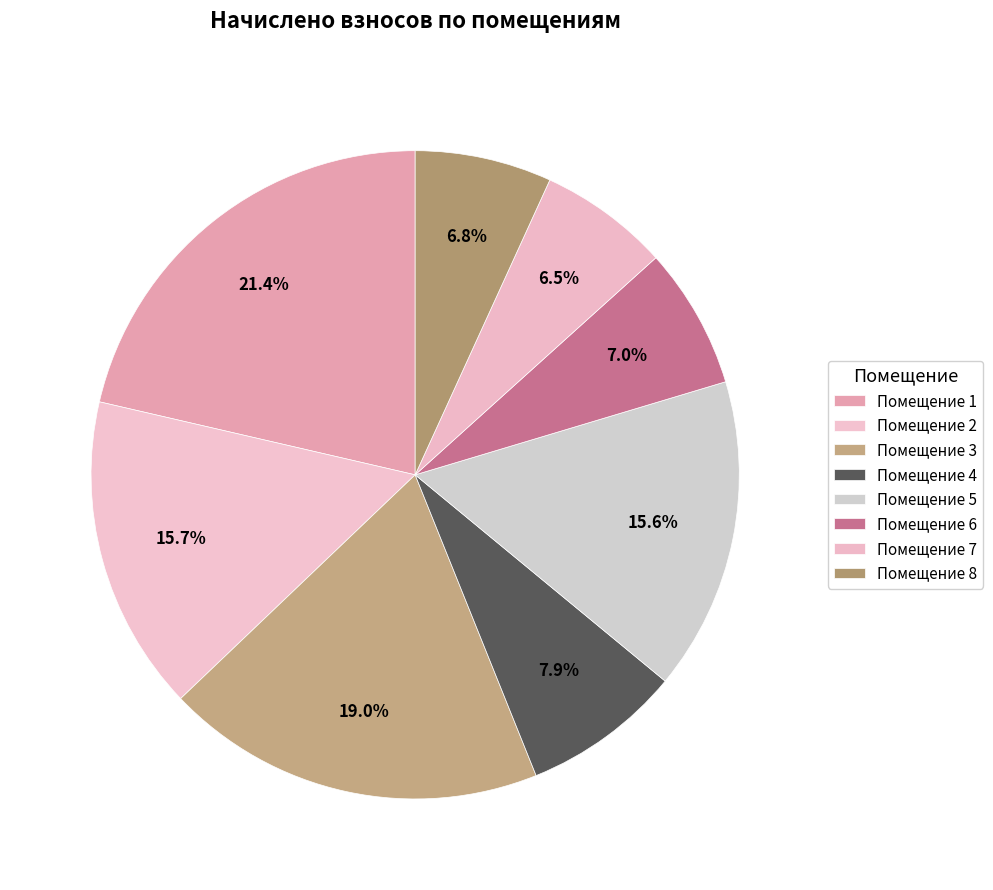

How many slices are in this pie chart?

8